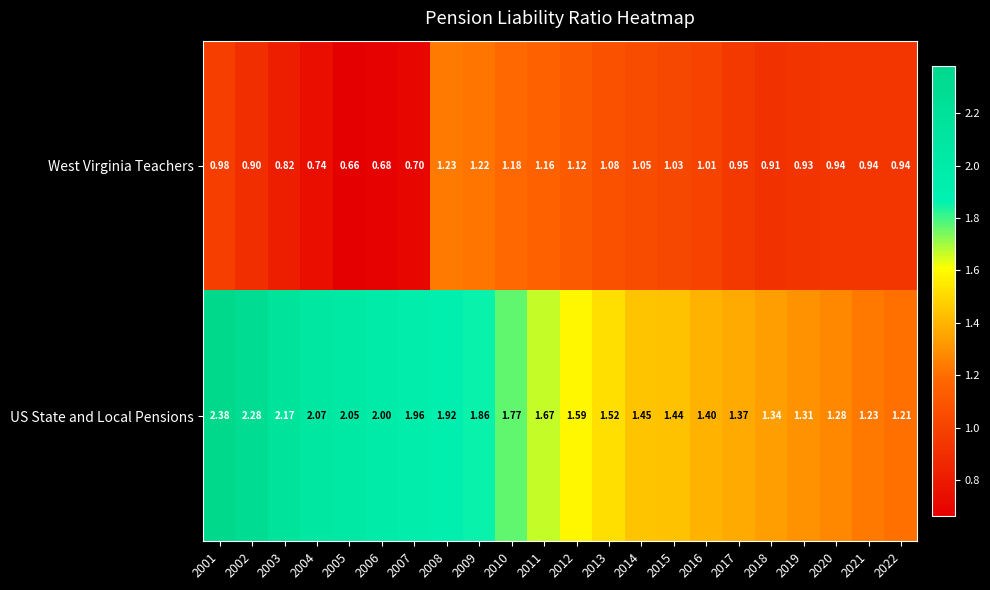

Between 2007 and 2016, which series saw the biggest shift?

US State and Local Pensions